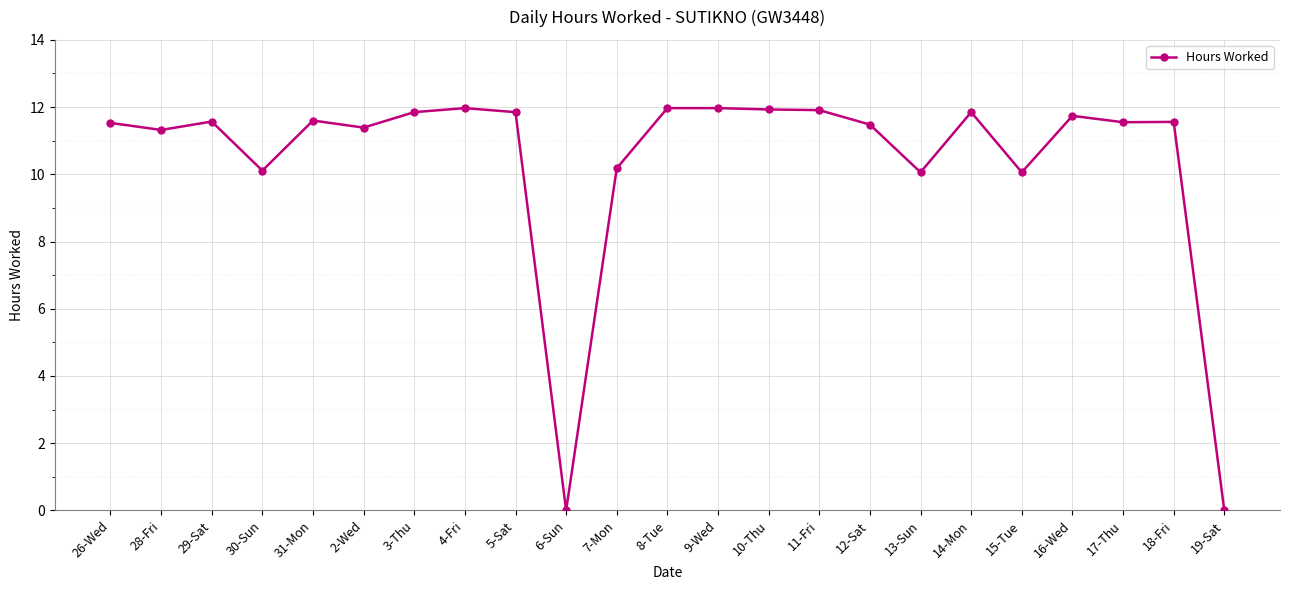

What is the label of the 21st point from the right?

29-Sat